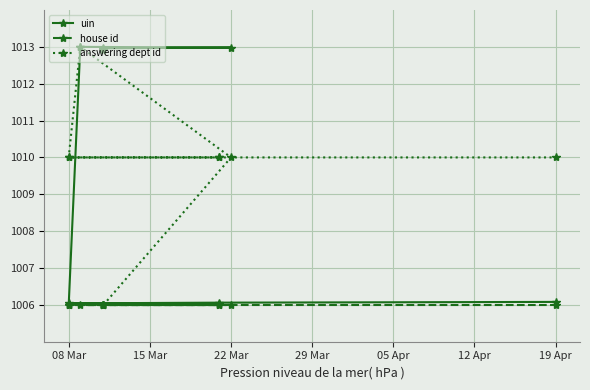

The value of answering dept id at 19 Apr is 544.0. True or false?

False